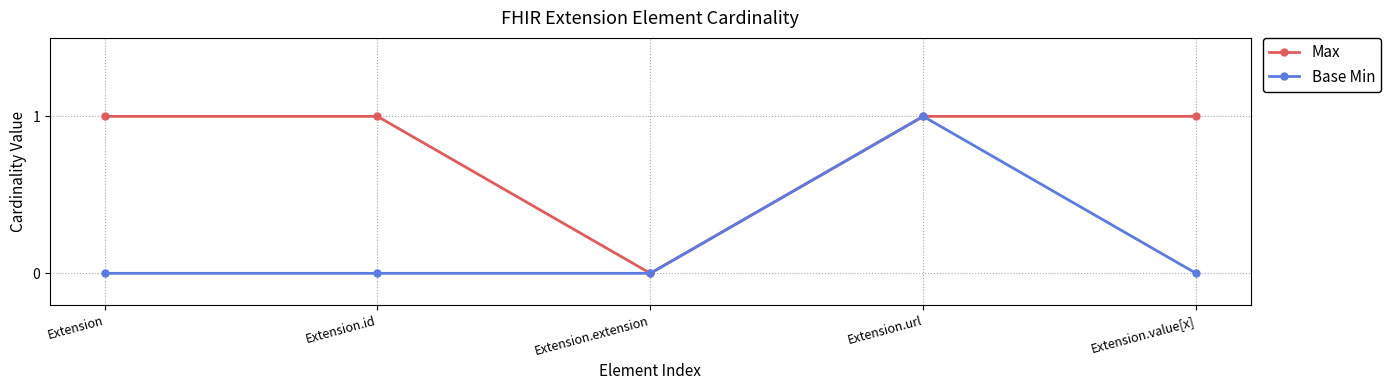

The Max series shows 1 at Extension.id. True or false?

True